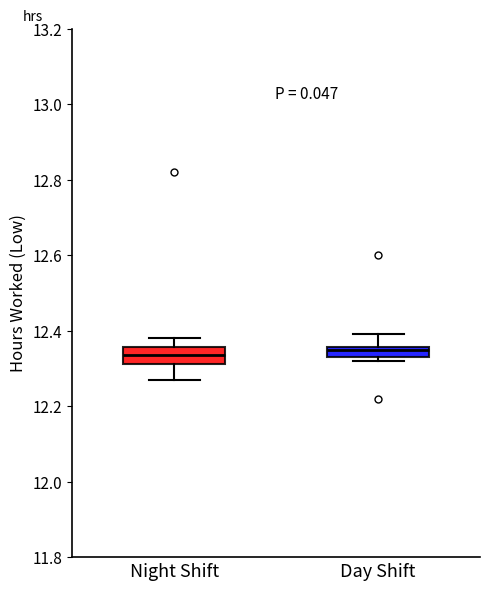

Where is the lower edge of the box for Day Shift on the y-axis? The values are not printed on the chart, so give them approximately, as read against the axis.

12.34